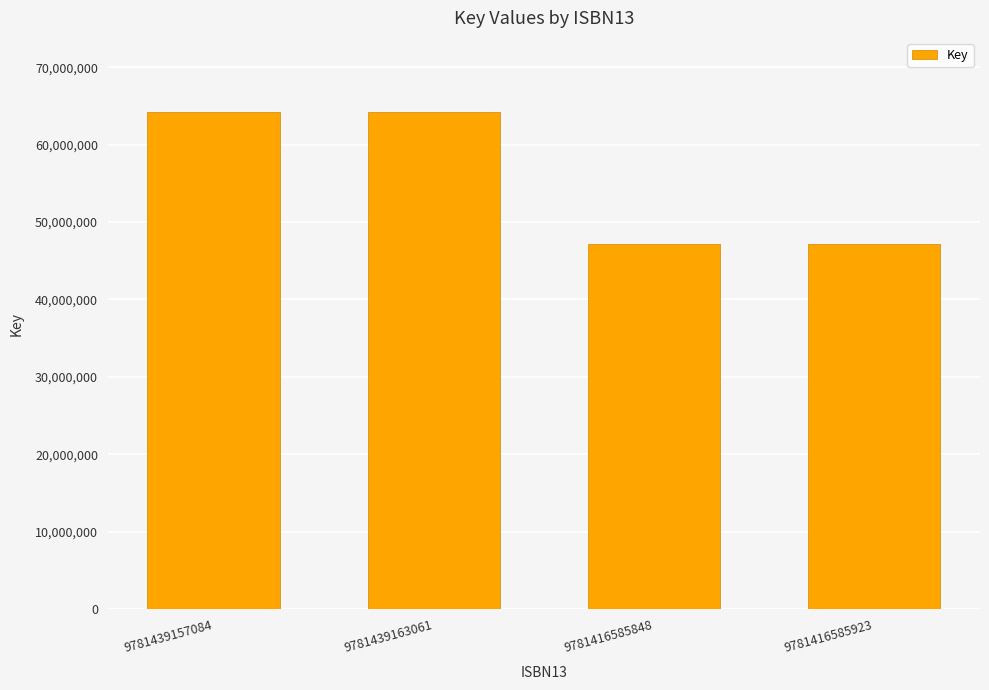

What is the maximum value shown in the chart?

64155195